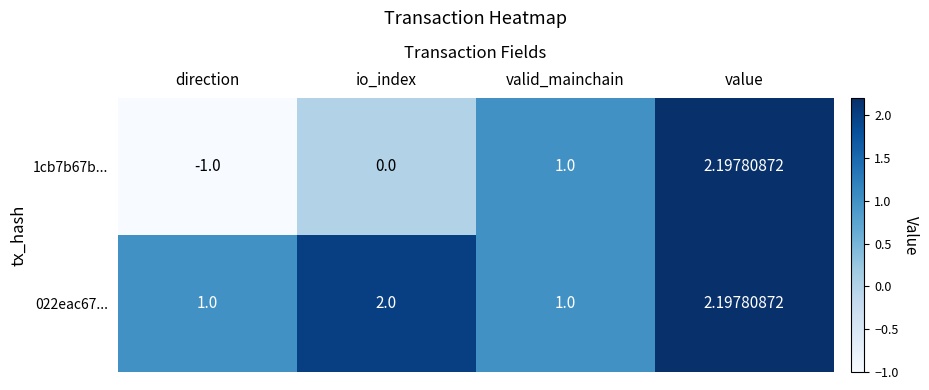

At which category does the chart reach its minimum across all series?

direction